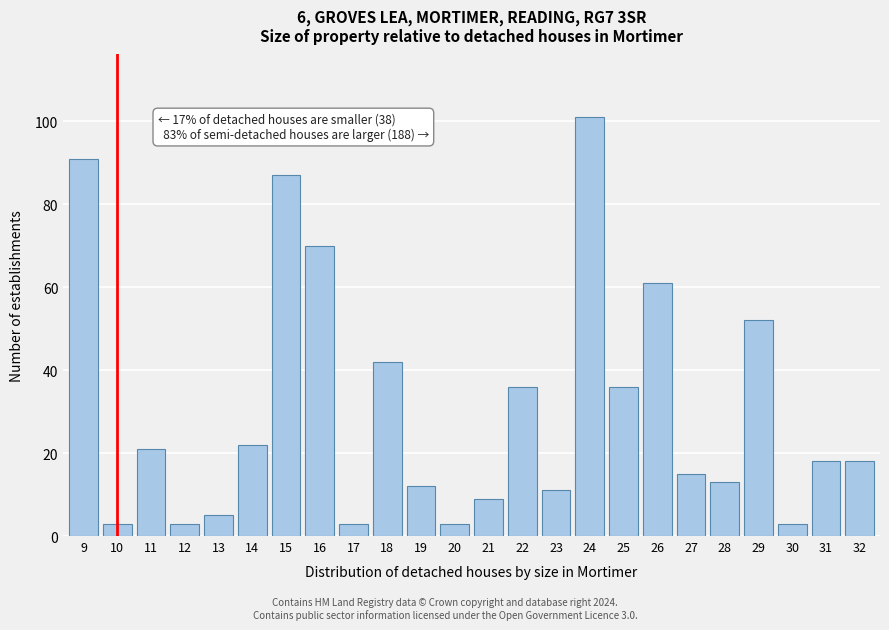

Reading left to right, list all the values displayed in this chart.

9=91	10=3	11=21	12=3	13=5	14=22	15=87	16=70	17=3	18=42	19=12	20=3	21=9	22=36	23=11	24=101	25=36	26=61	27=15	28=13	29=52	30=3	31=18	32=18